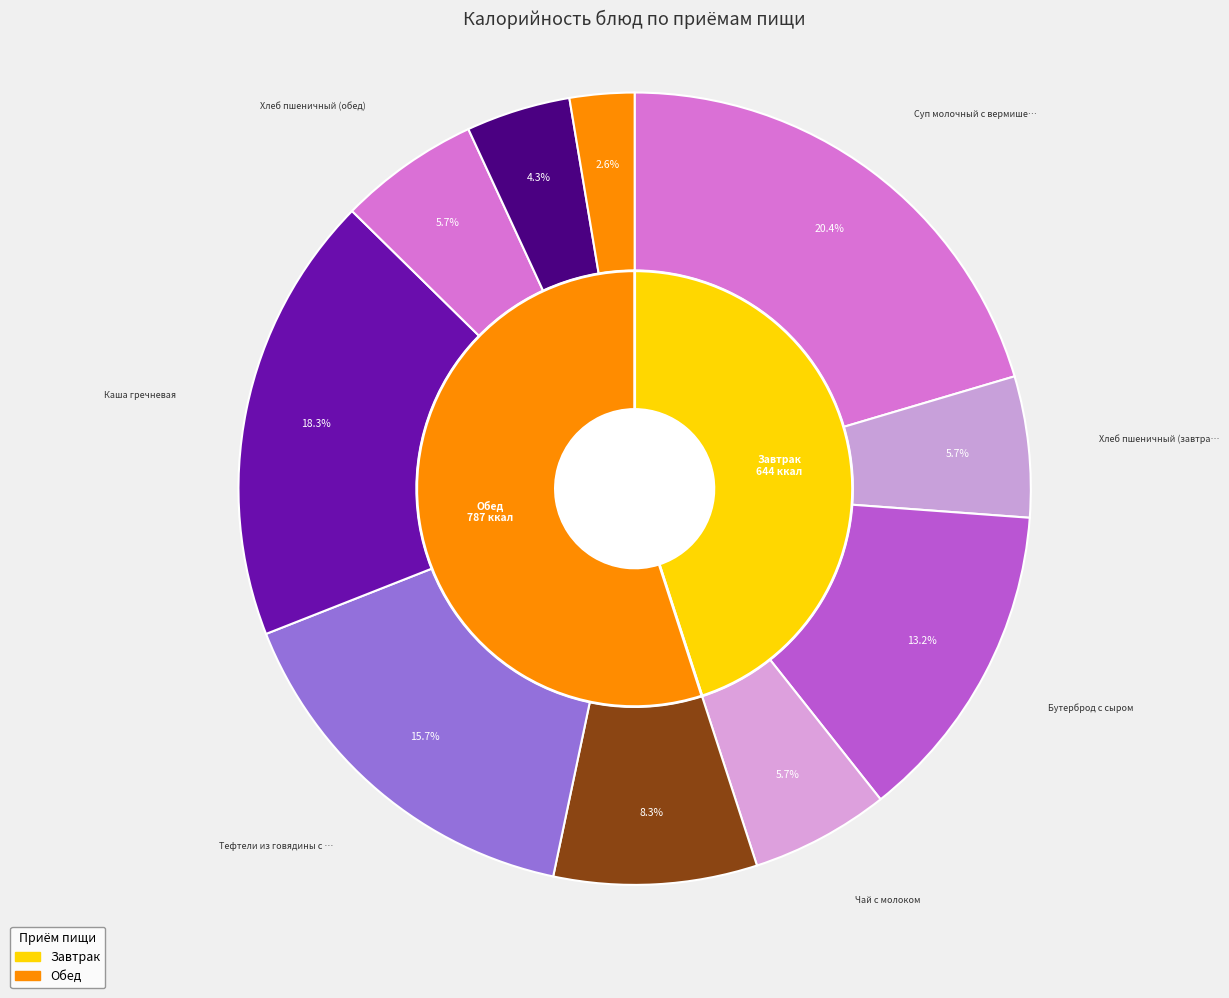

The Суп молочный с вермишелью slice represents 20% of the pie. True or false?

True